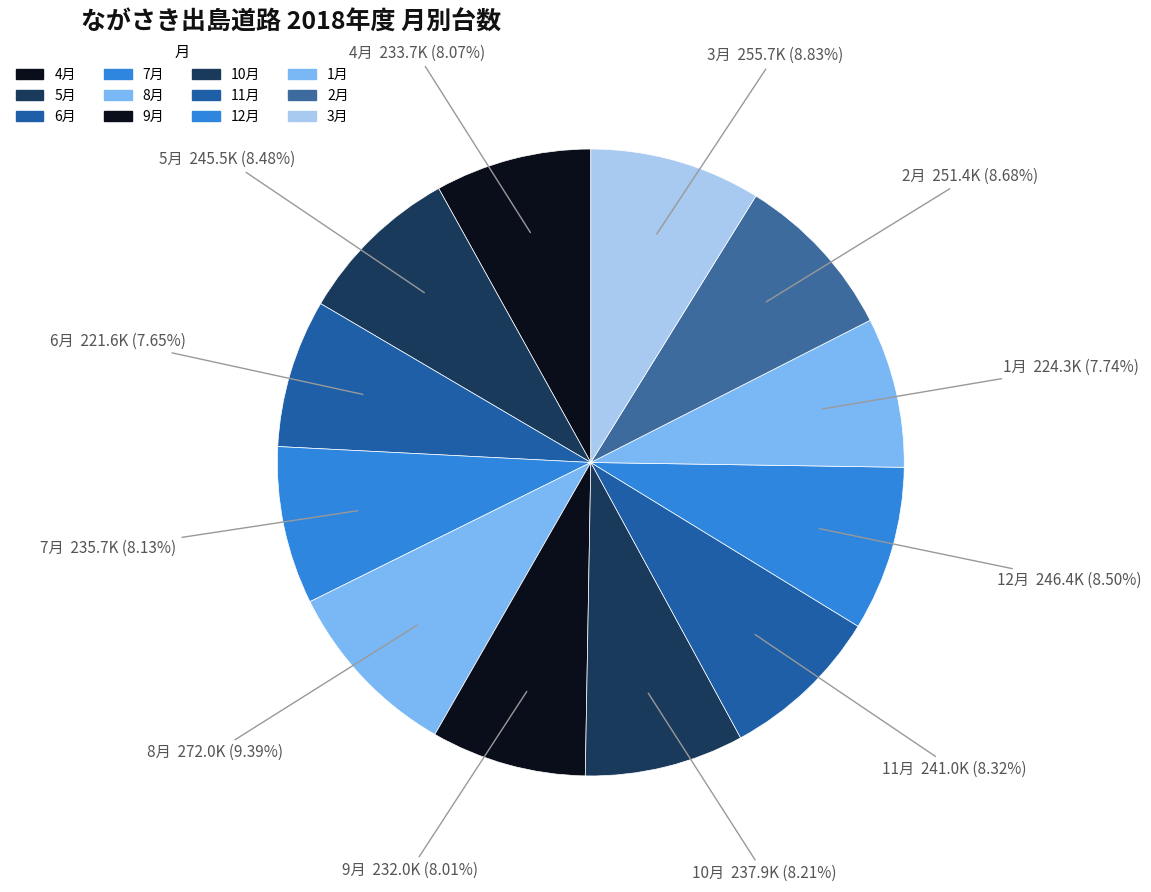

True or false: 10月 accounts for 18% of the total.

False